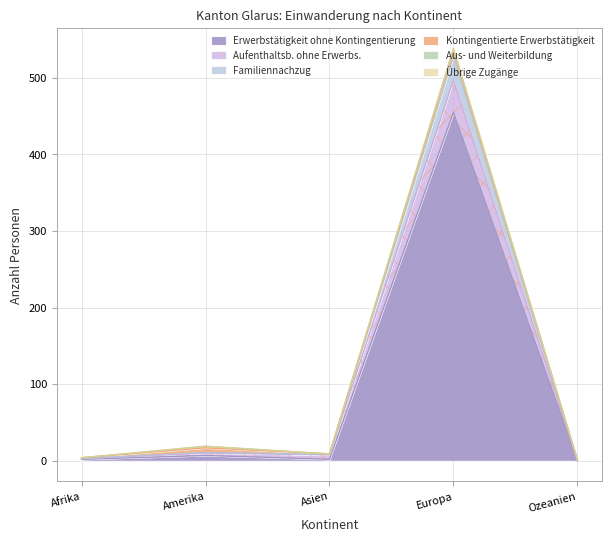

Which category has the highest value in the Erwerbstätigkeit ohne Kontingentierung series?

Europa